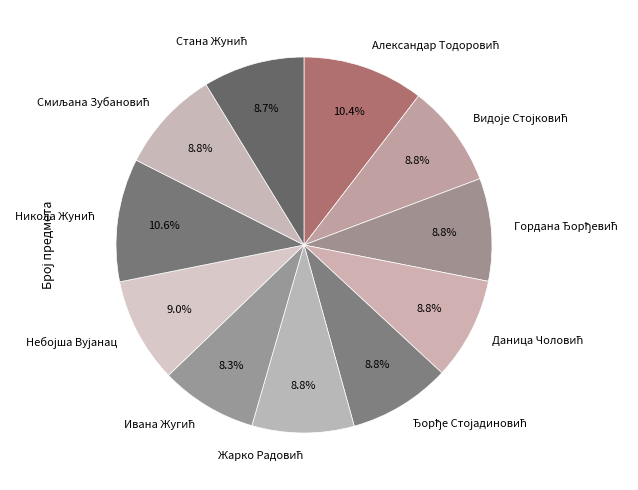

Does any single category account for the majority?

No